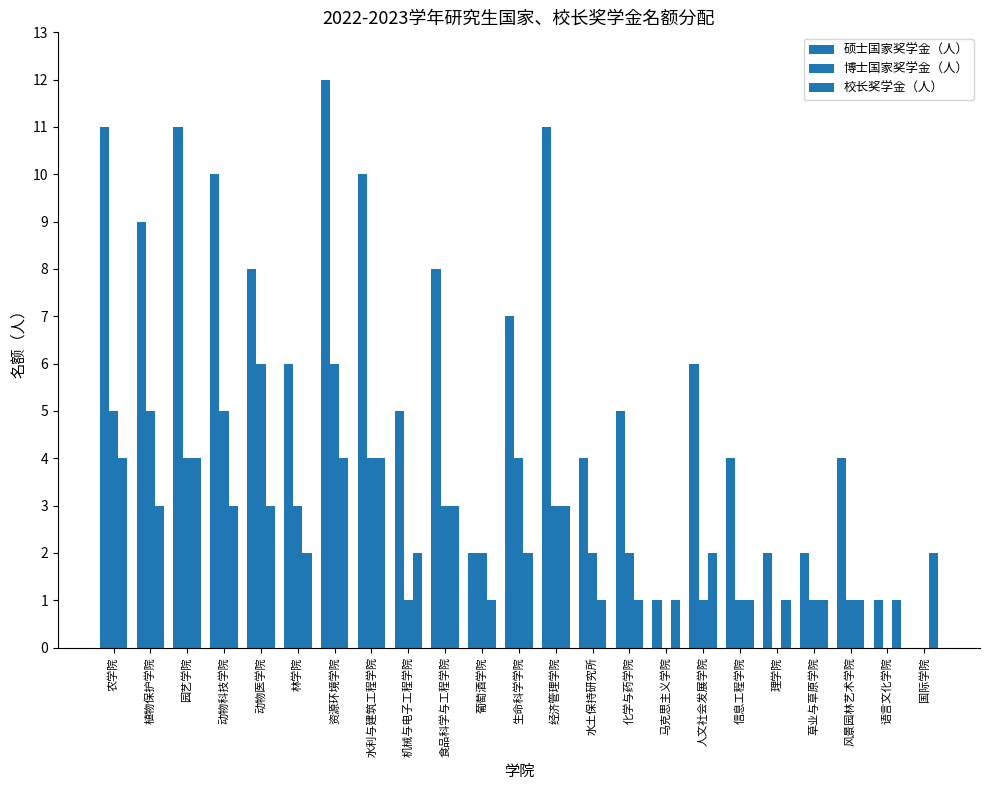

How many data points does each series have?

23